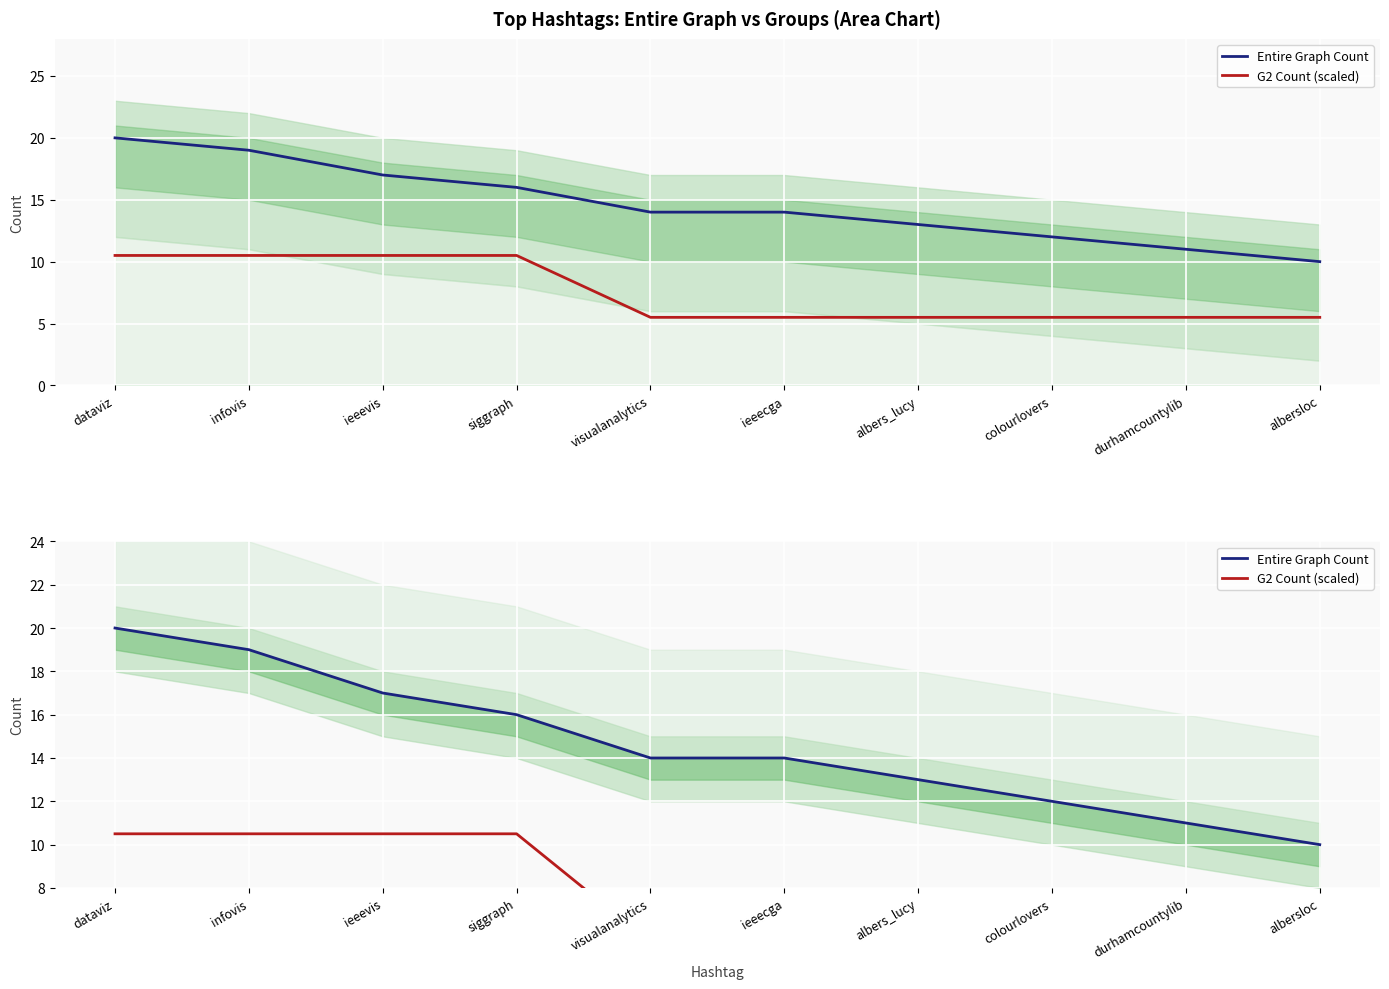

What is the difference between the maximum and minimum values in the Entire Graph Count series?

10.0